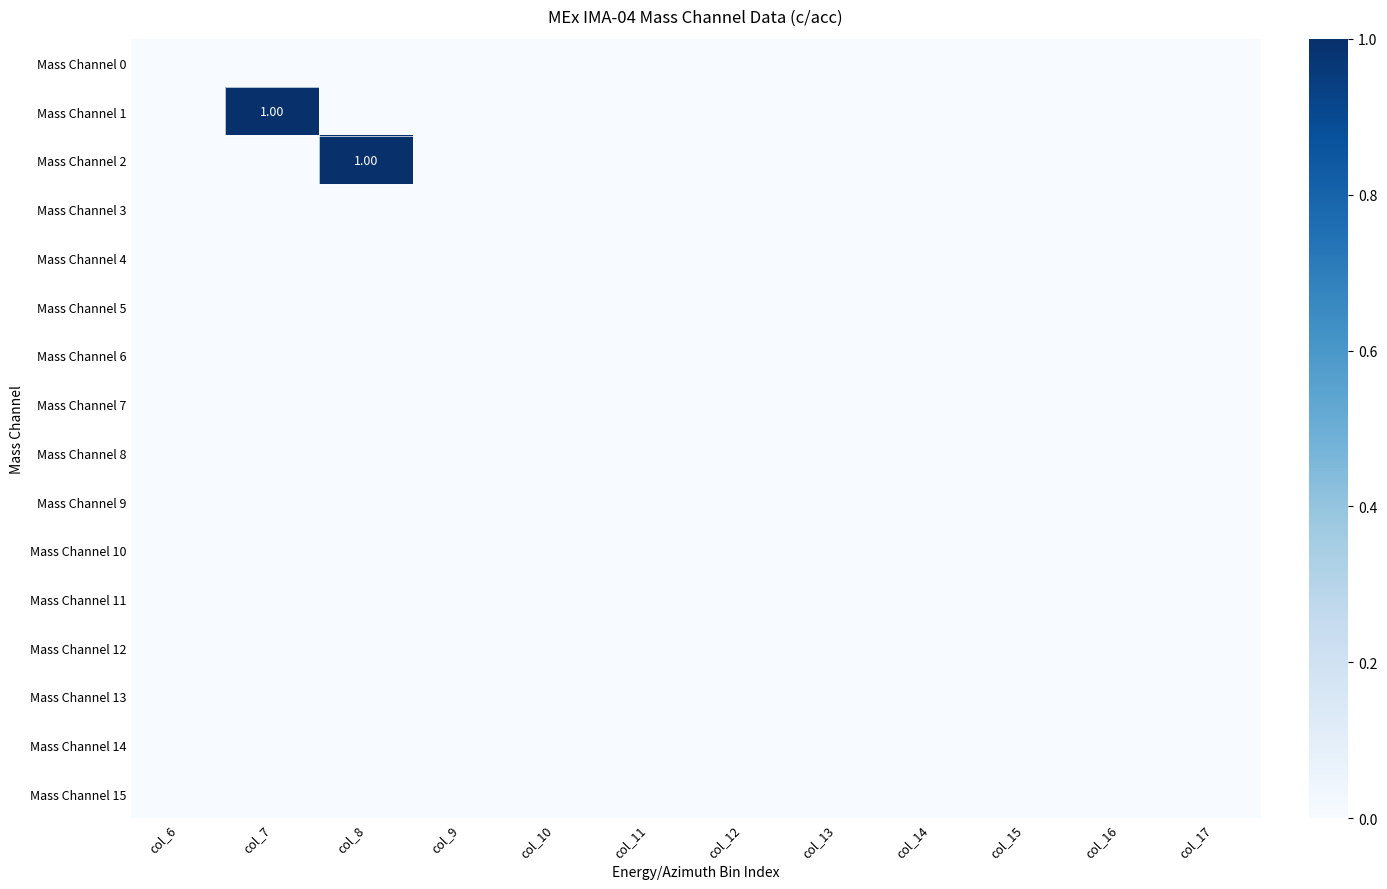

True or false: Mass Channel 10 has a value of 0 at col_9.

True